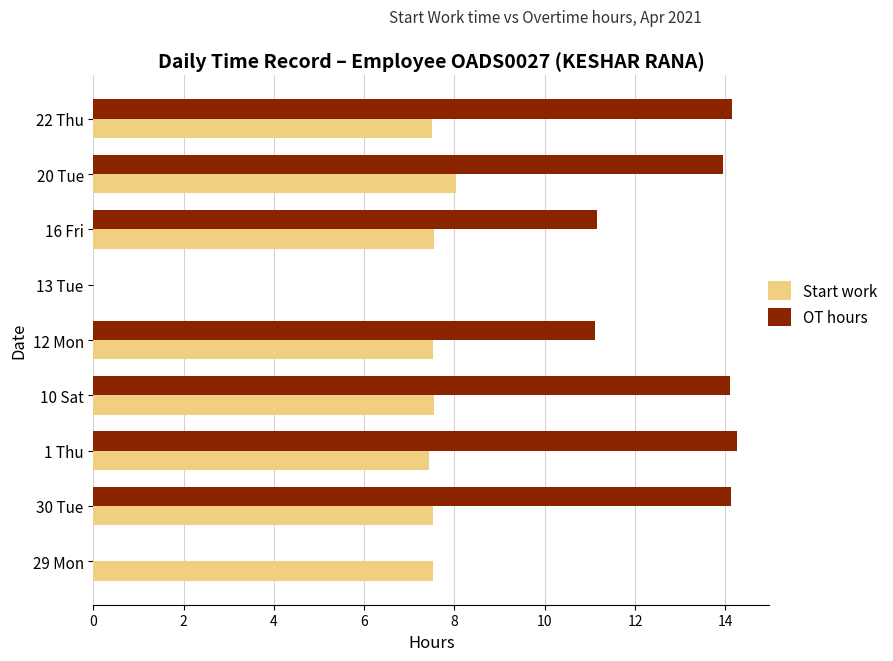

Which series changed the most between 12 Mon and 22 Thu?

OT hours